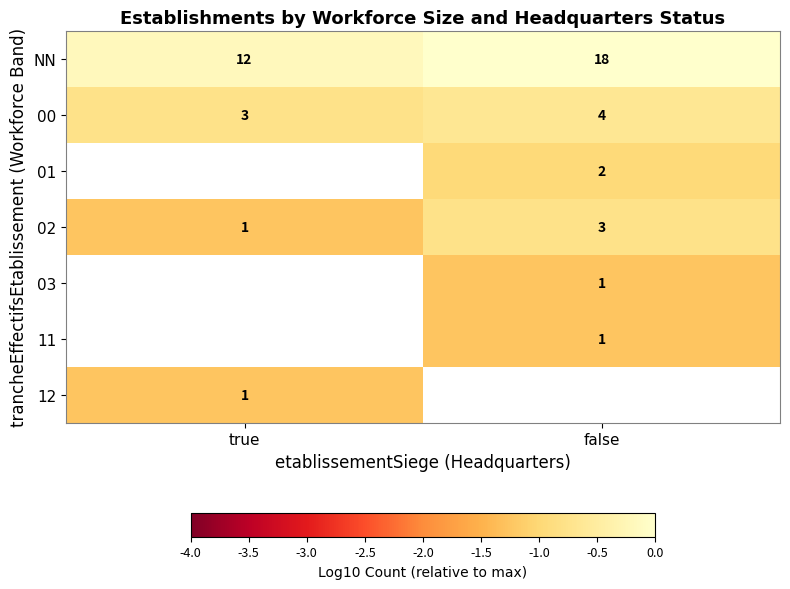

How many values in the 03 series are below -1?

1